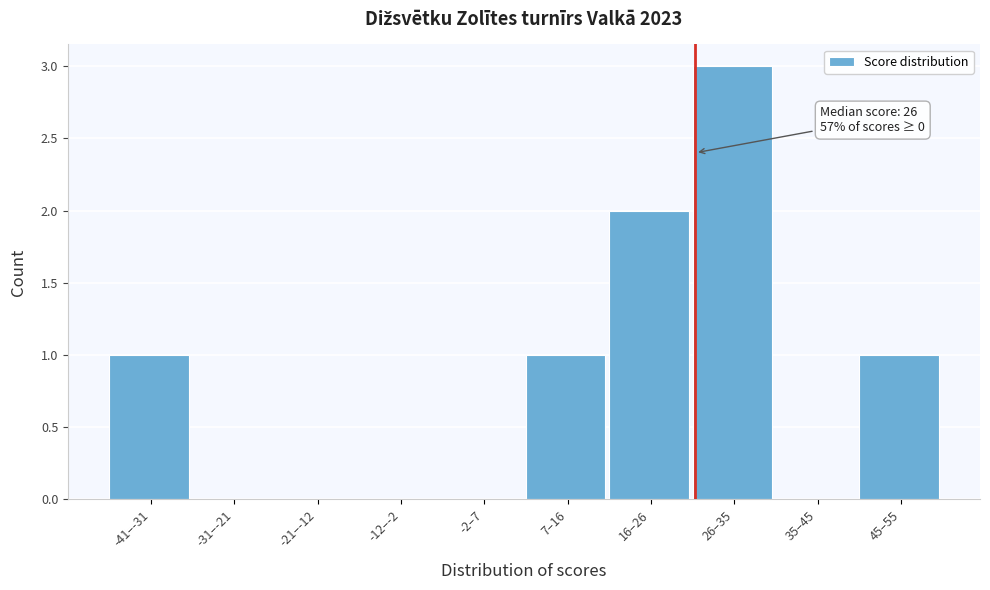

Reading left to right, what are all the values shown in this chart?

-41–-31=1	-31–-21=0	-21–-12=0	-12–-2=0	-2–7=0	7–16=1	16–26=2	26–35=3	35–45=0	45–55=1